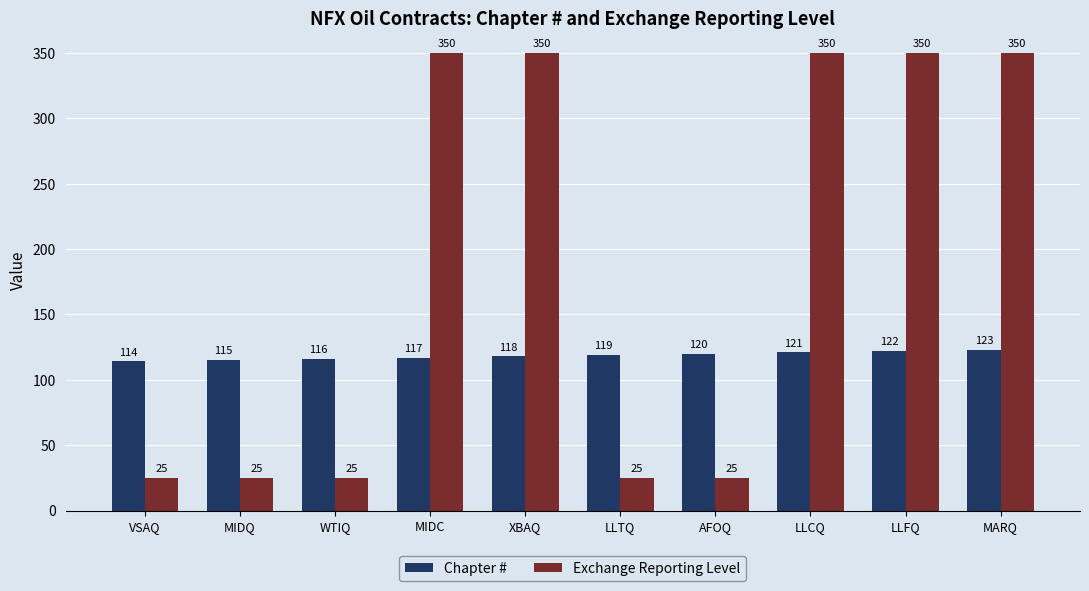

Is it true that Exchange Reporting Level equals 25 at MIDQ?

True